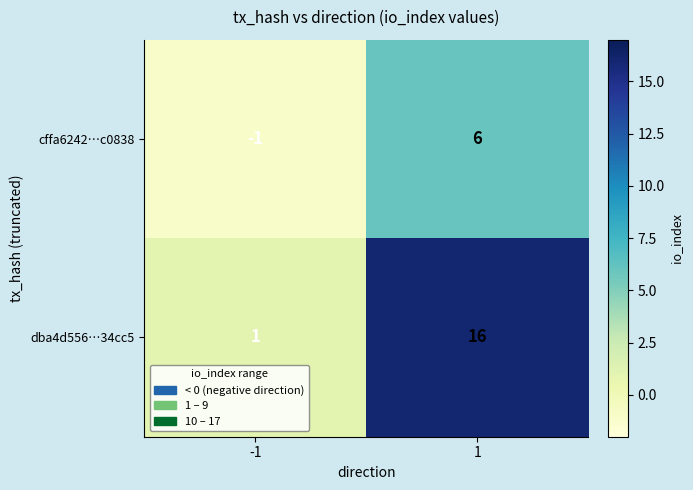

Reading right to left, list all the values displayed in this chart.

cffa6242…c0838: 1=6	-1=-1
dba4d556…34cc5: 1=16	-1=1